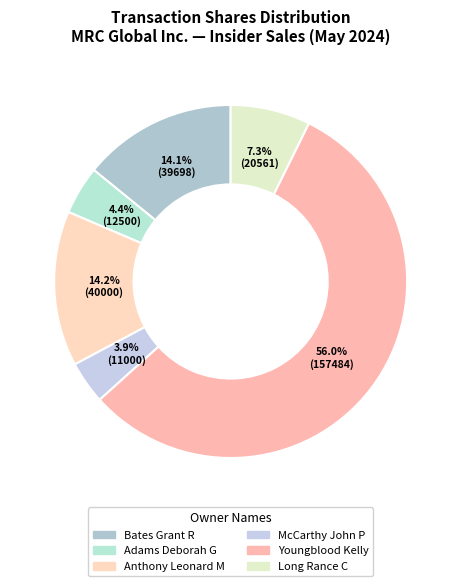

How many slices are in this pie chart?

6